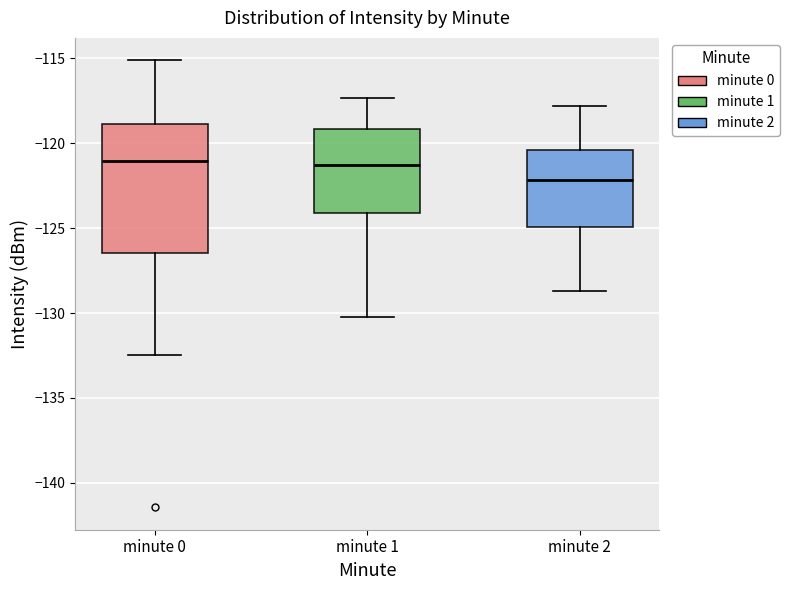

Reading left to right, read every box against the y-axis: the position of its median line, the range the box covers, and the ends of its whiskers. The values are not printed on the chart, so give them approximately, as read against the axis.

minute 0: median -121.0, box -126.5 to -119.0, whiskers -132.5 to -115.0
minute 1: median -121.5, box -124.0 to -119.0, whiskers -130.0 to -117.5
minute 2: median -122.0, box -125.0 to -120.5, whiskers -128.5 to -118.0